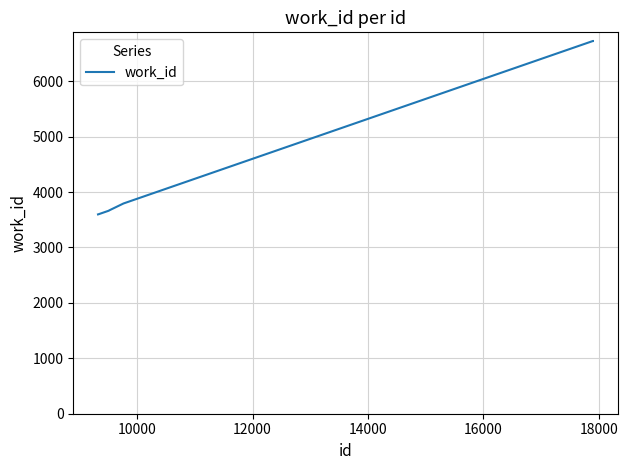

What is the difference between the maximum and minimum values?

3129